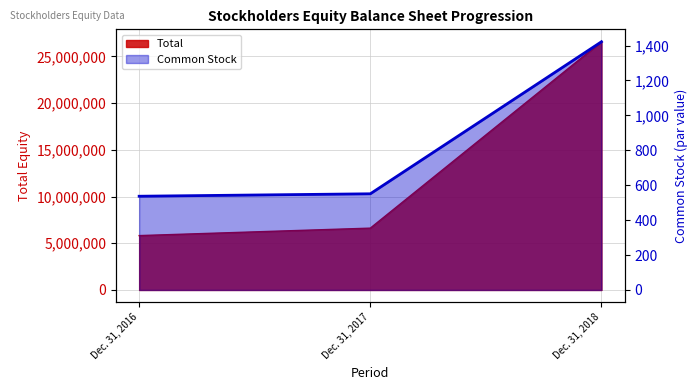

At which category is the sum across all series the highest?

Dec. 31, 2018